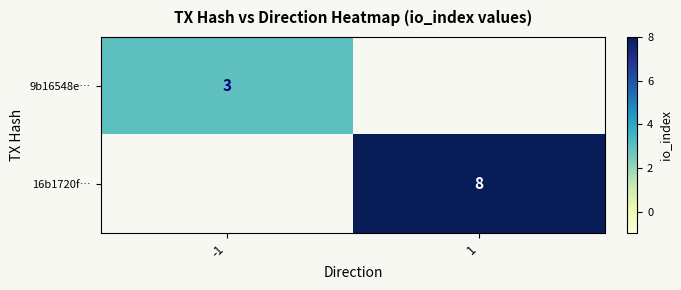

Is the value of 16b1720f… at 1 greater than the value of 9b16548e… at -1?

Yes